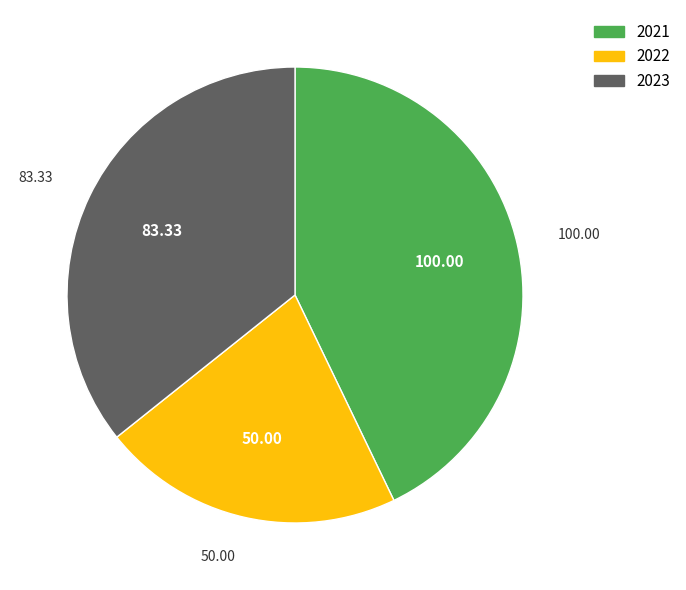

Approximately how many times larger is the value at 2021 compared to 2022?

2.0